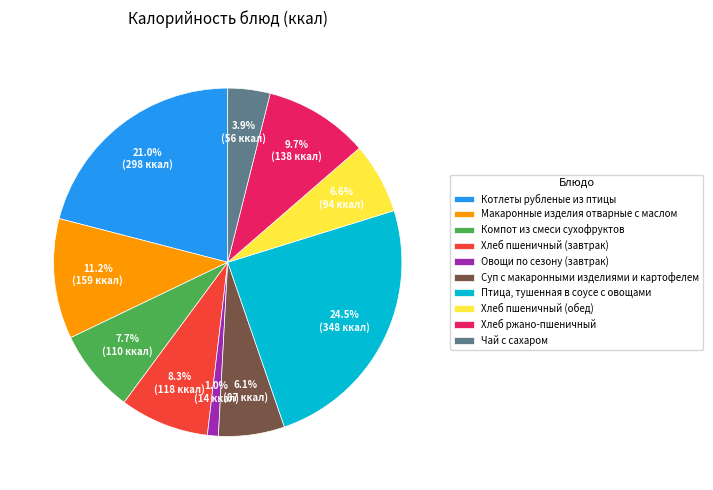

To the nearest percent, what percentage of the pie is Котлеты рубленые из птицы?

21%